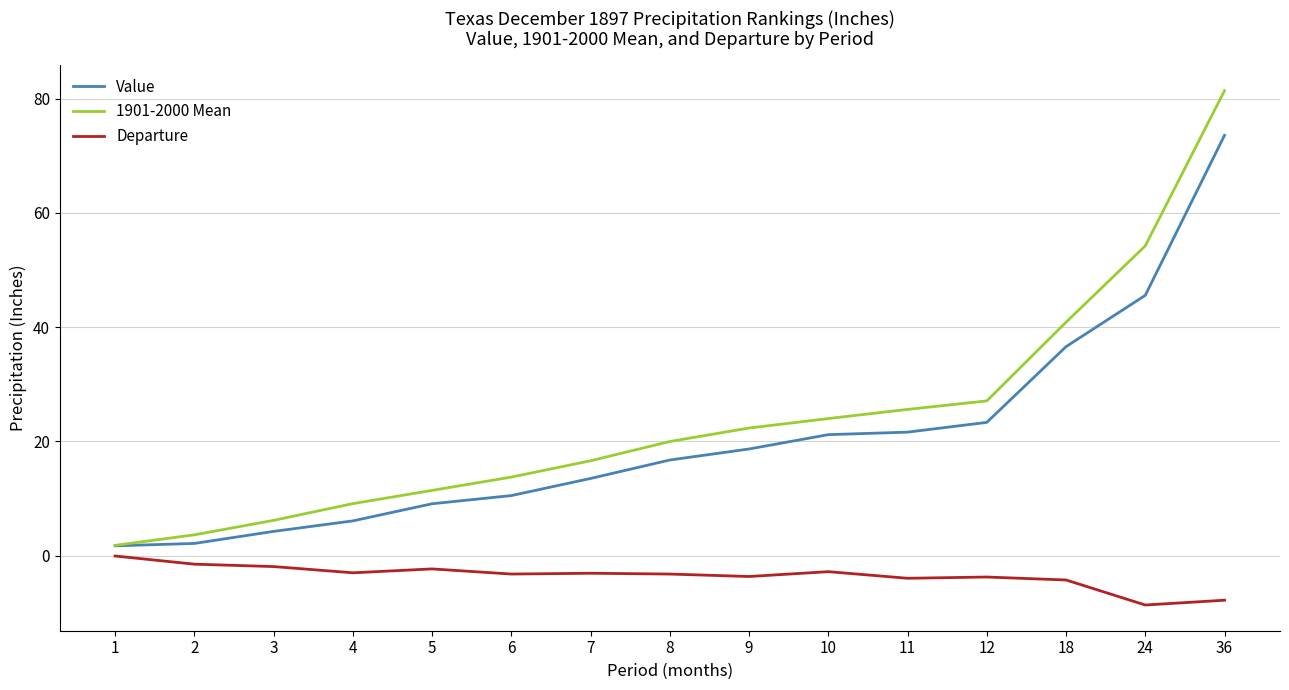

True or false: Departure and 1901-2000 Mean cross at least once.

False